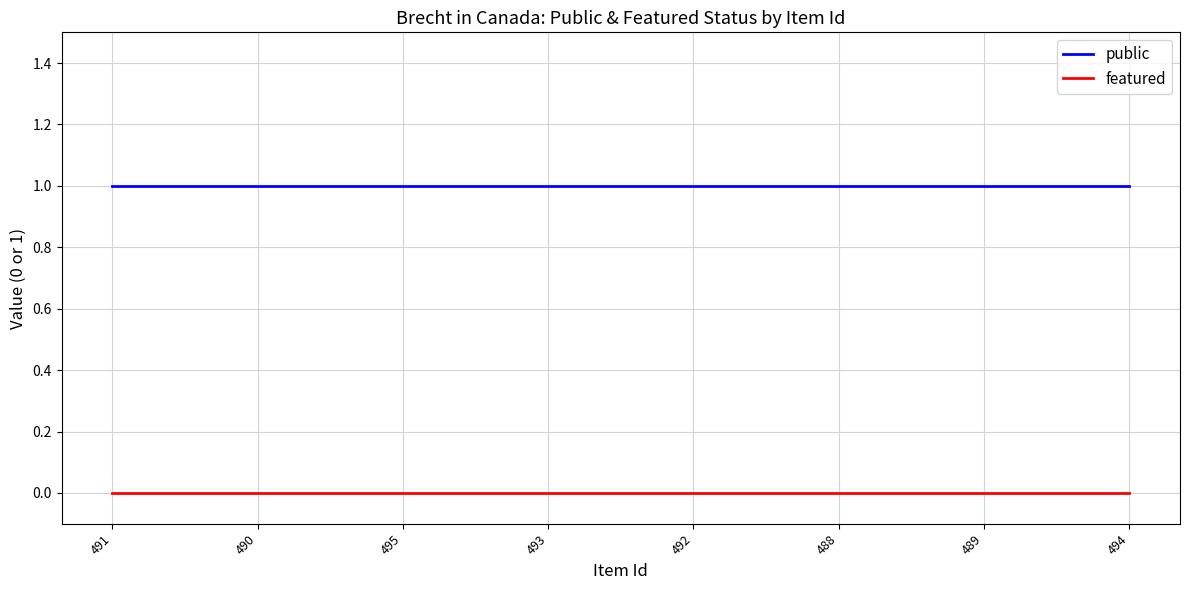

Rank the series by their average value, from highest to lowest.

public, featured